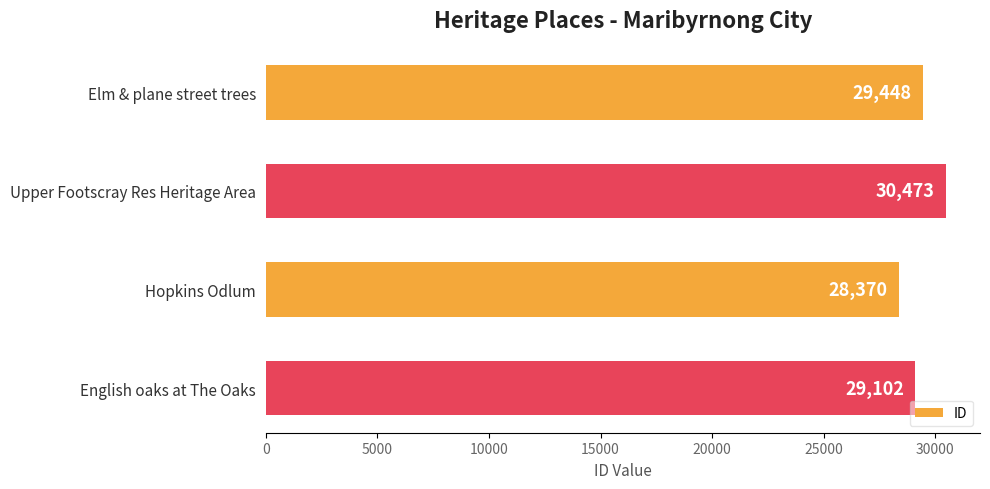

What is the sum of all values?

117393